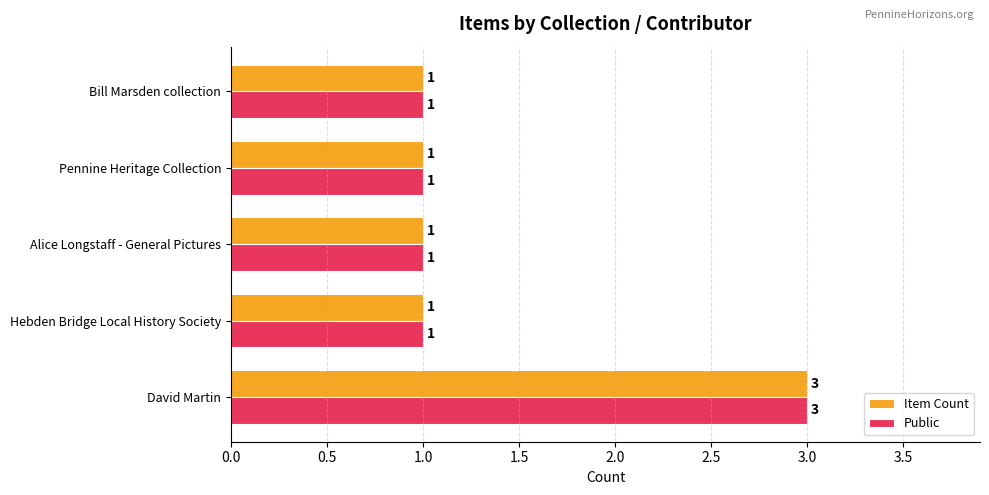

The Item Count series shows 1 at Bill Marsden collection. True or false?

True